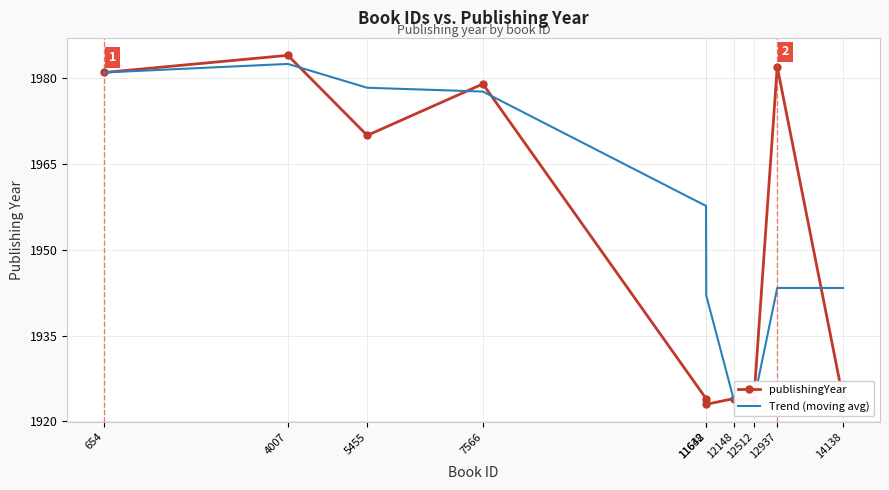

At which category does publishingYear reach its first local peak?

4007